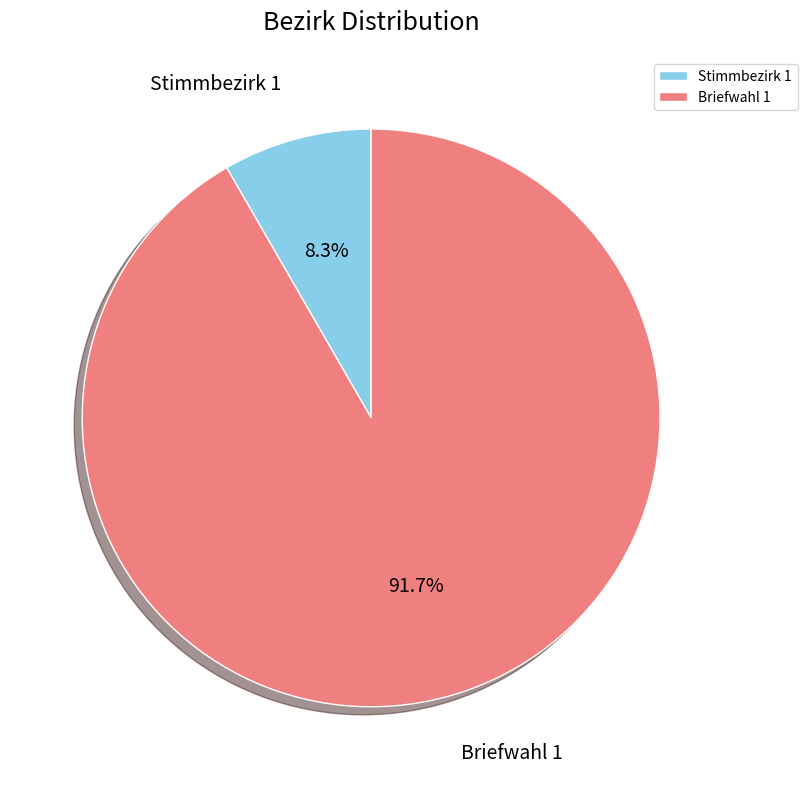

Is there any slice that represents more than half of the pie?

Yes